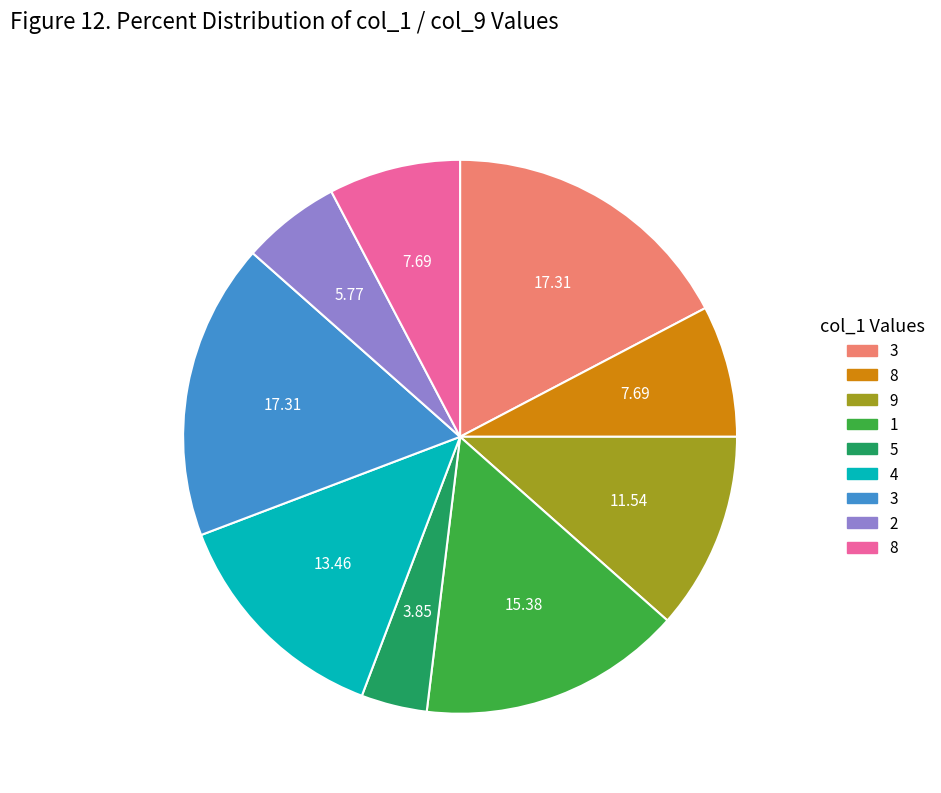

Is there a majority slice in this chart?

No